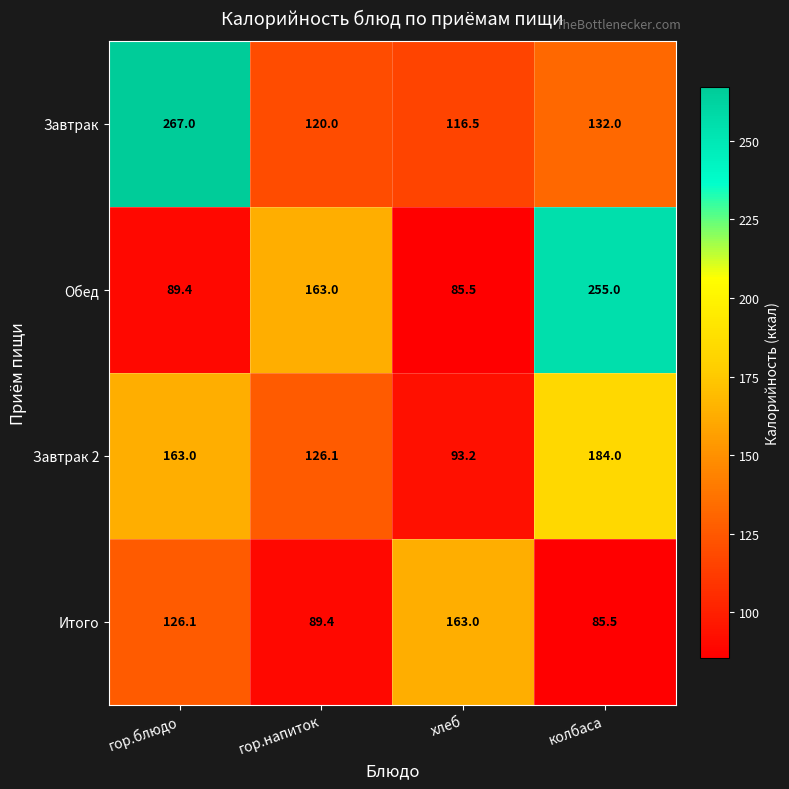

At how many categories does at least one series exceed 143?

4